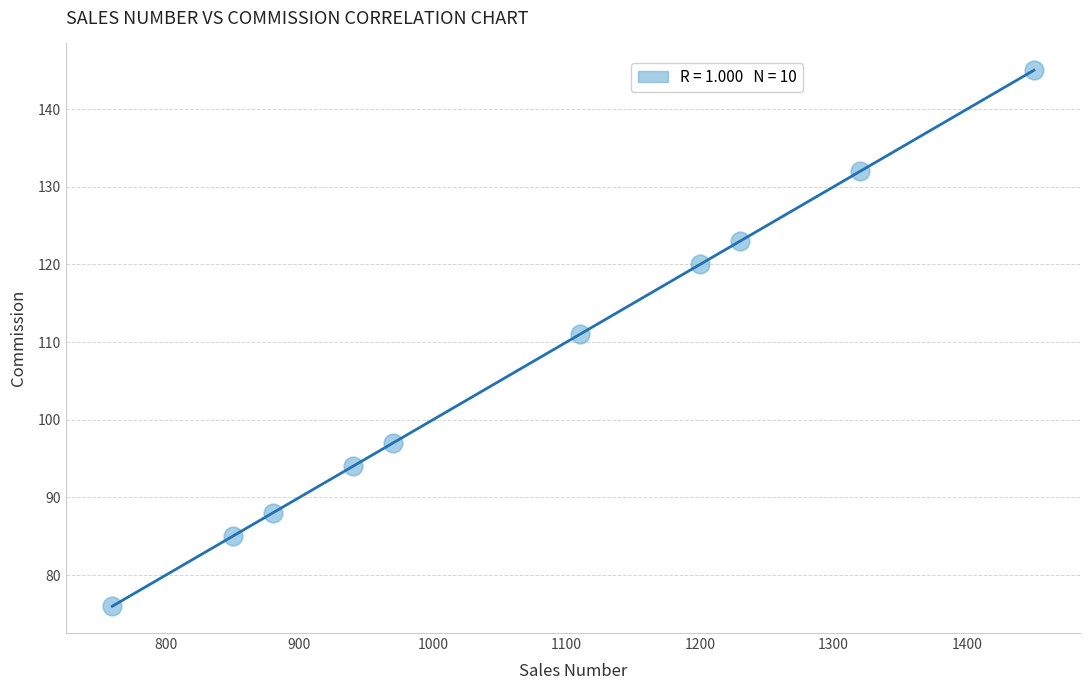

What Y value in the scatter plot is closest to 110?

111